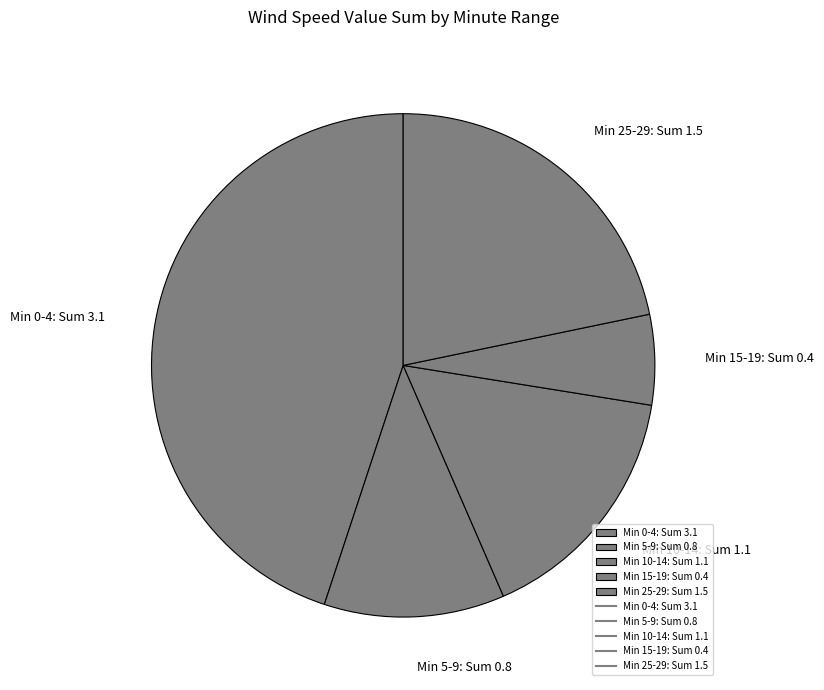

The Min 5-9: Sum 0.8 slice represents 1% of the pie. True or false?

False